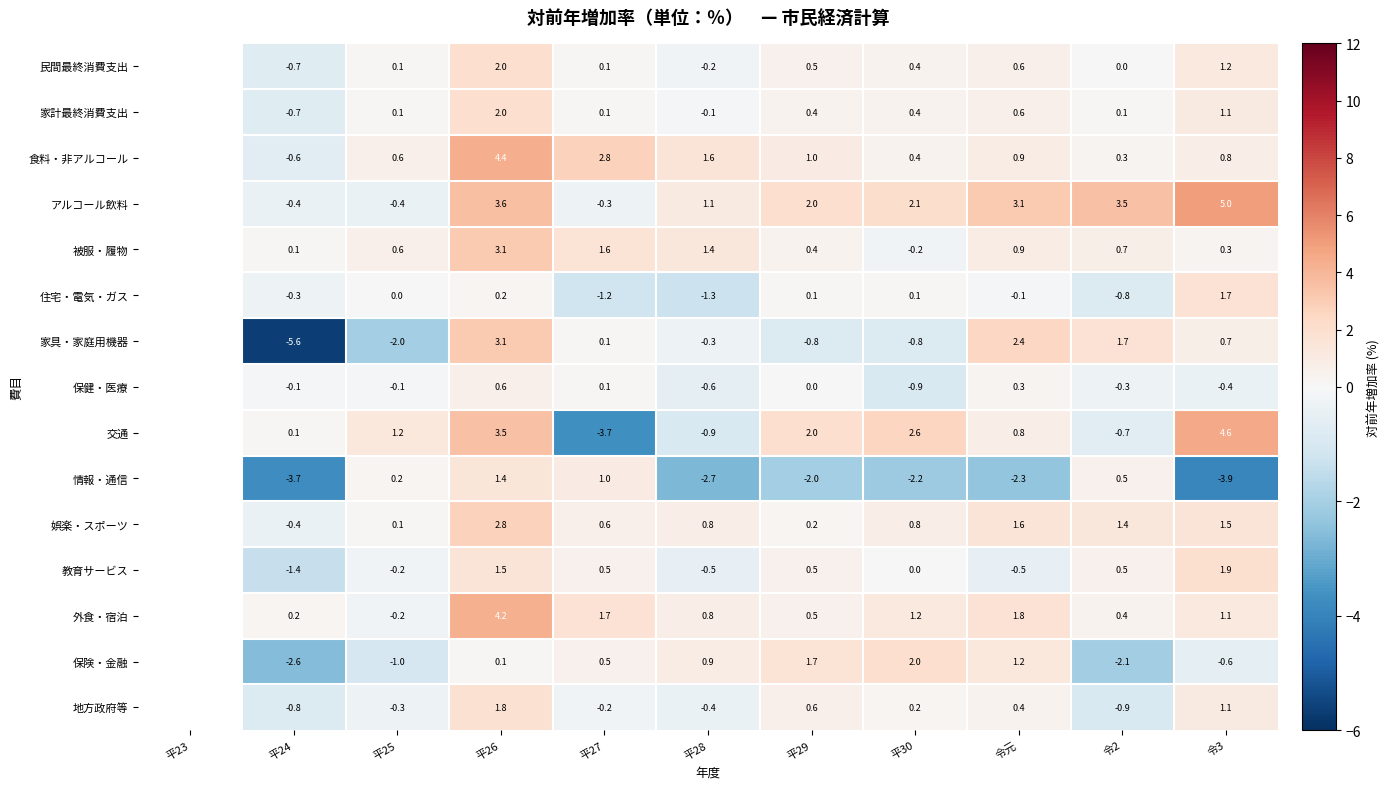

Is the value of 交通 at 令3 greater than the value of 住宅・電気・ガス at 平24?

Yes